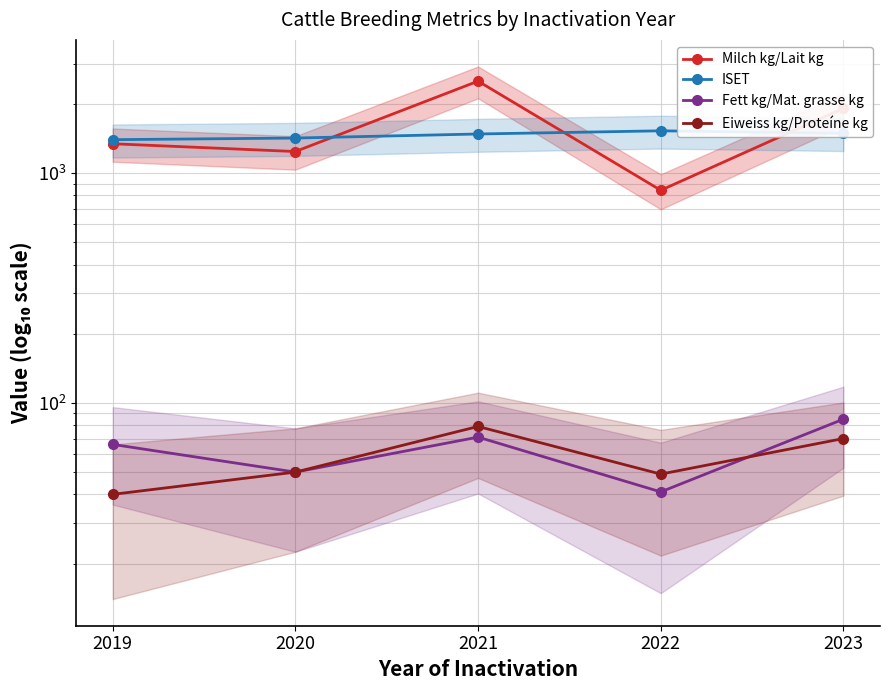

Does the chart have visible grid lines?

Yes